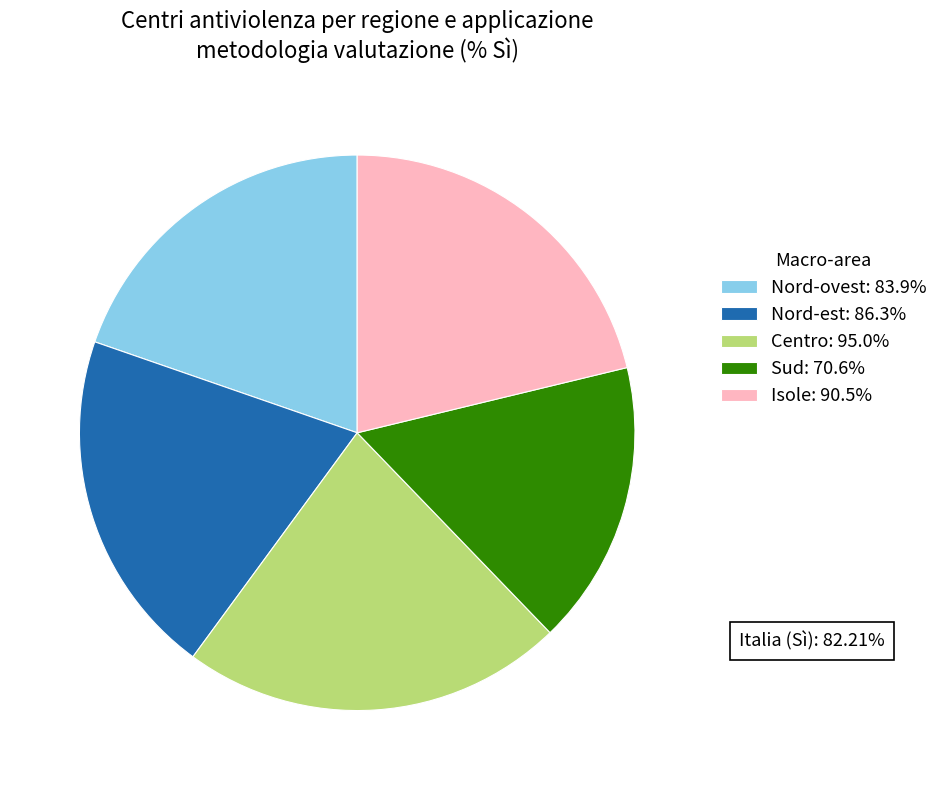

Approximately how many times larger is the value at Sud: 70.6% compared to Centro: 95.0%?

0.7